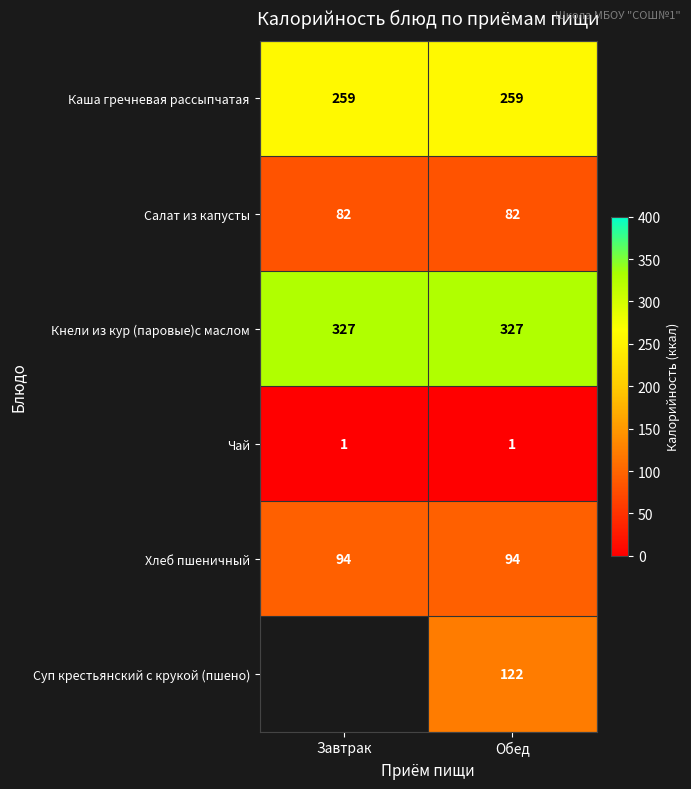

What is the spread (max minus min) of values at Обед?

326